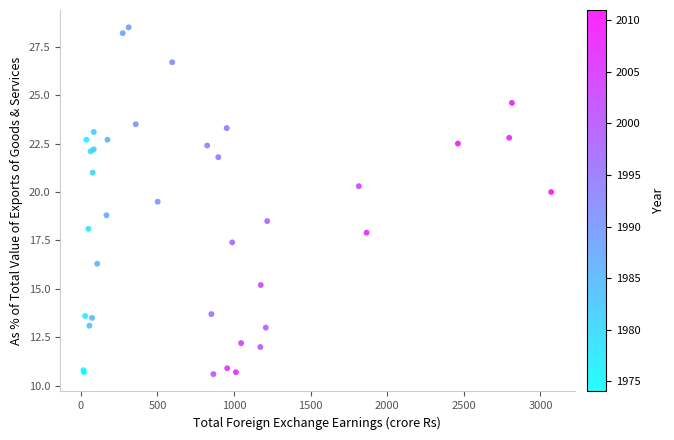

What Y value in the scatter plot is closest to 19?

18.8